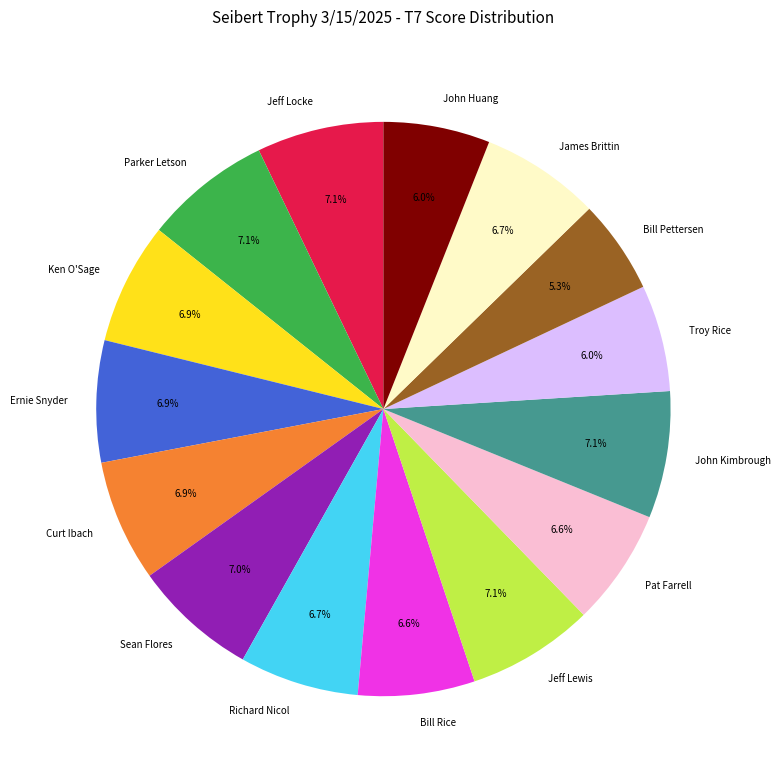

Is it true that Troy Rice is 1% of the pie?

False